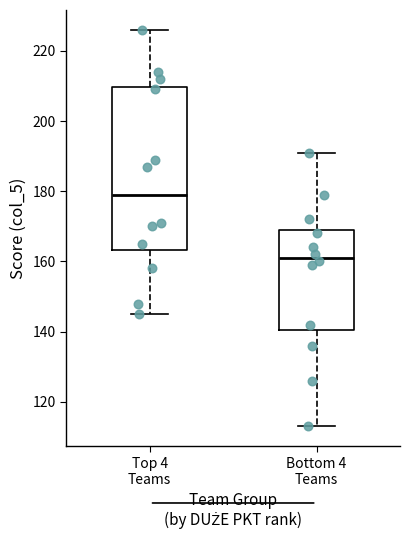

Which box's median line is the highest?

Top 4 Teams